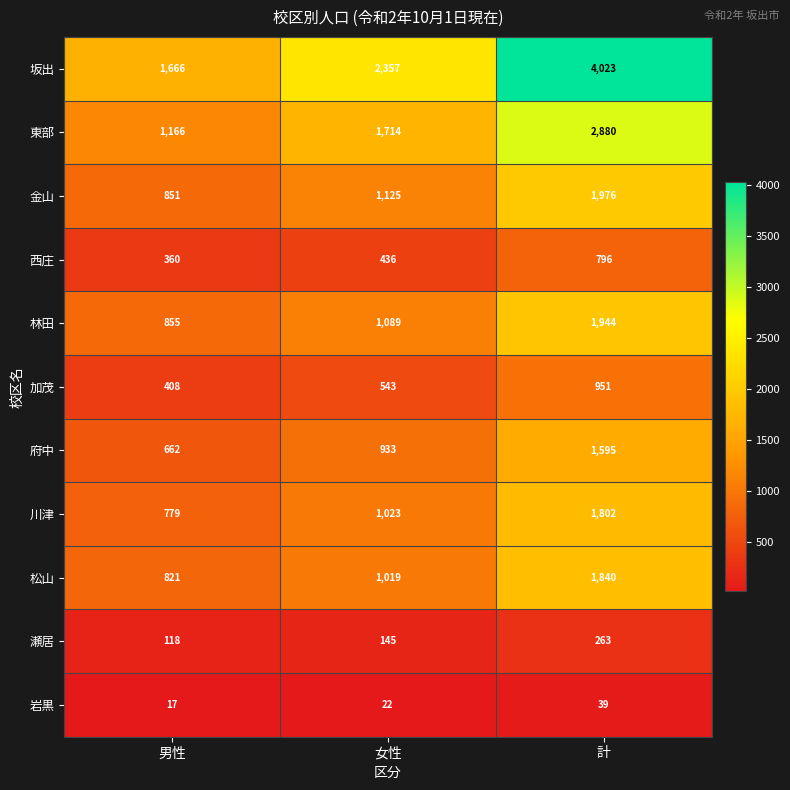

What is the approximate value of 松山 at 計, to the nearest 50?

1850